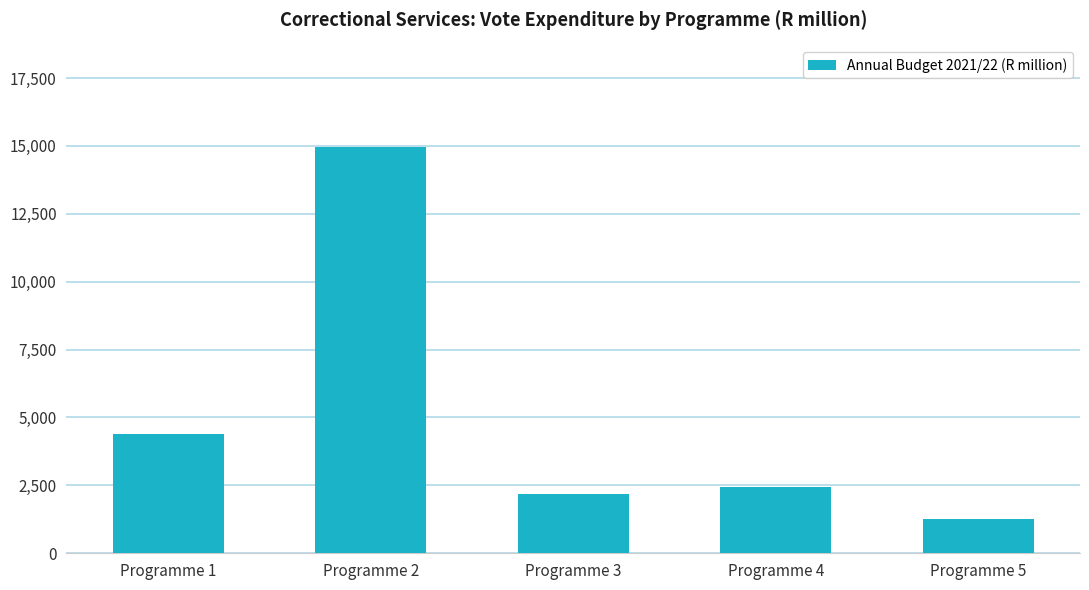

What is the value of the 4th bar from the left?

2432.0